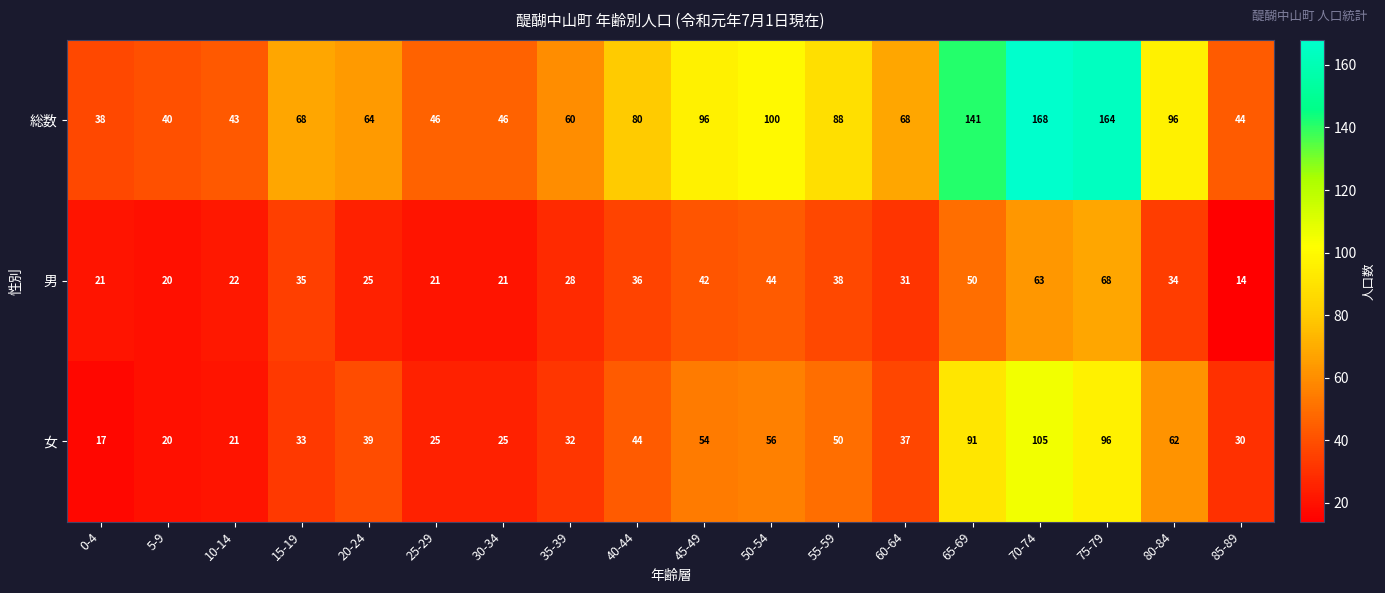

At which label is 男 closest to 41?

45-49